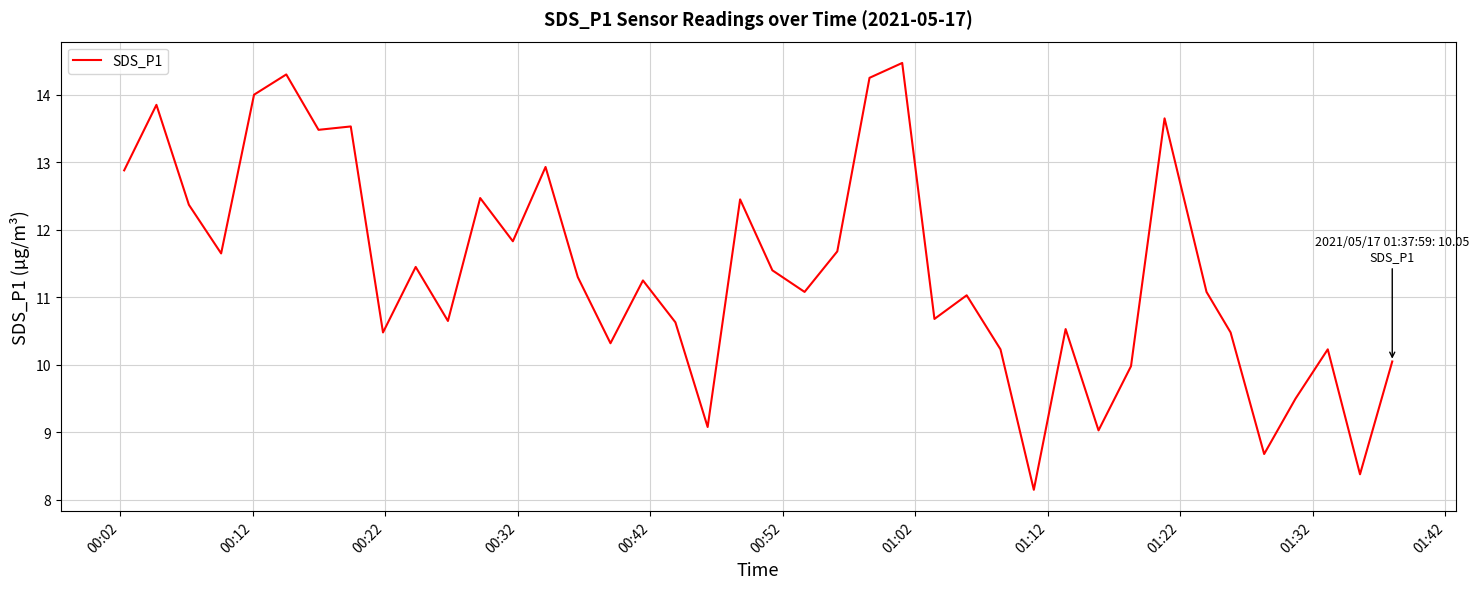

What is the difference between the maximum and minimum values?

6.3